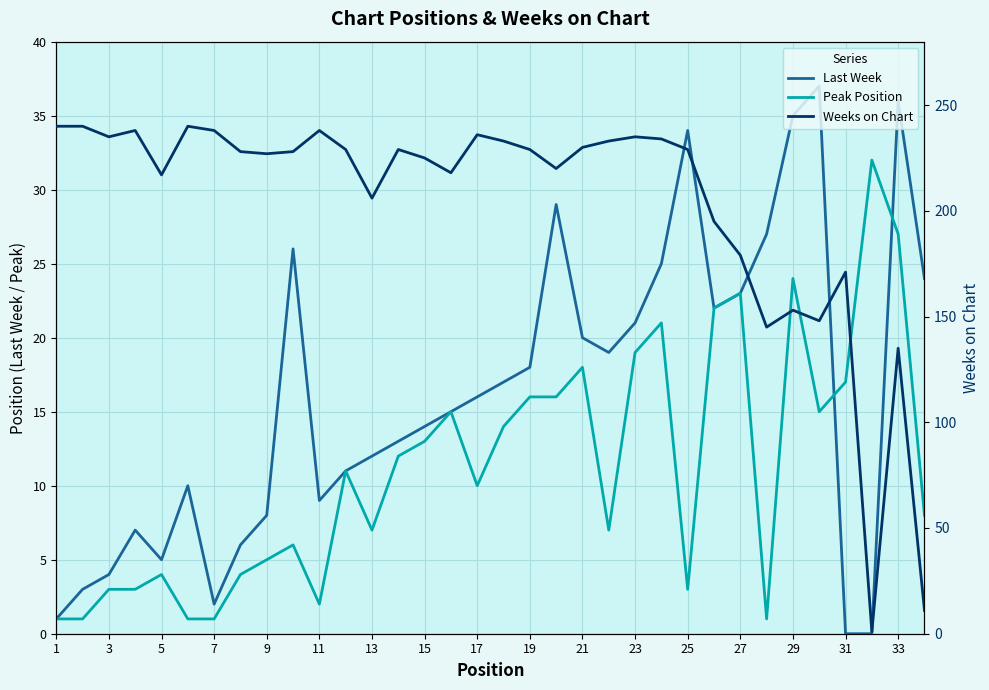

Is the value of Last Week at 31 greater than the value of Peak Position at 25?

Yes